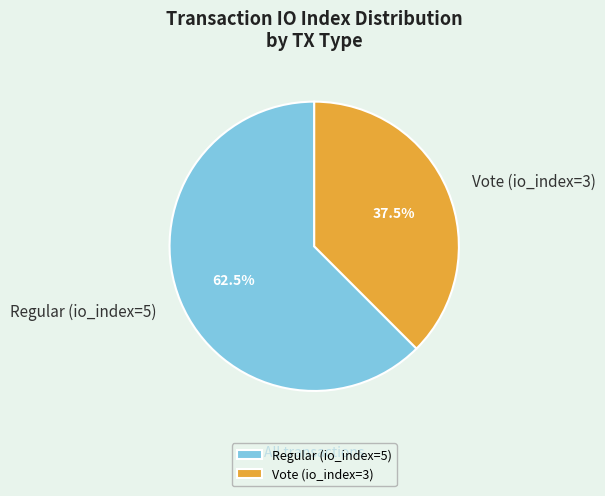

How many segments does this pie chart have?

2